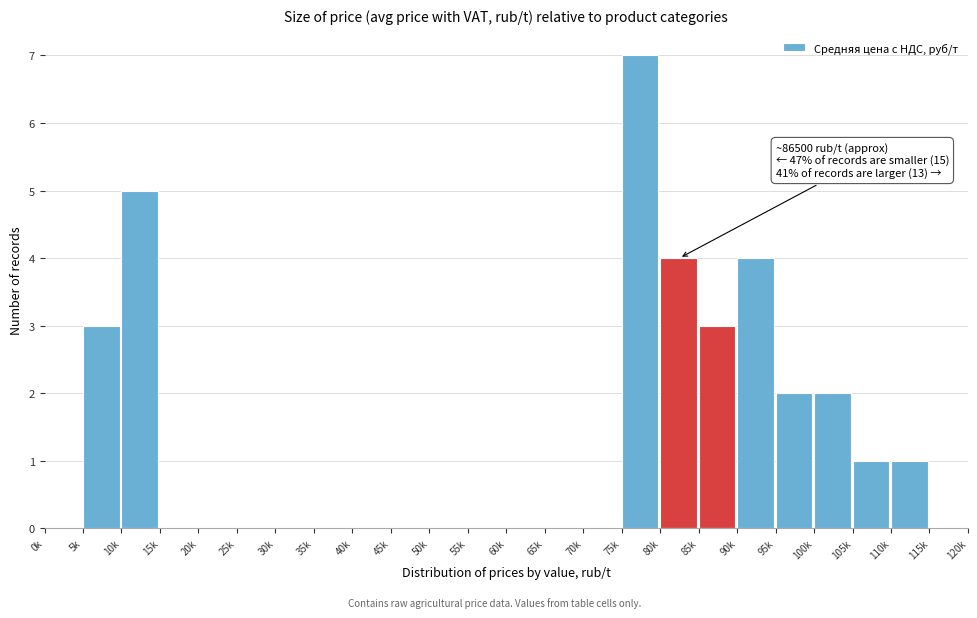

Reading left to right, list all the values displayed in this chart.

0k=0	5k=3	10k=5	15k=0	20k=0	25k=0	30k=0	35k=0	40k=0	45k=0	50k=0	55k=0	60k=0	65k=0	70k=0	75k=7	80k=4	85k=3	90k=4	95k=2	100k=2	105k=1	110k=1	115k=0